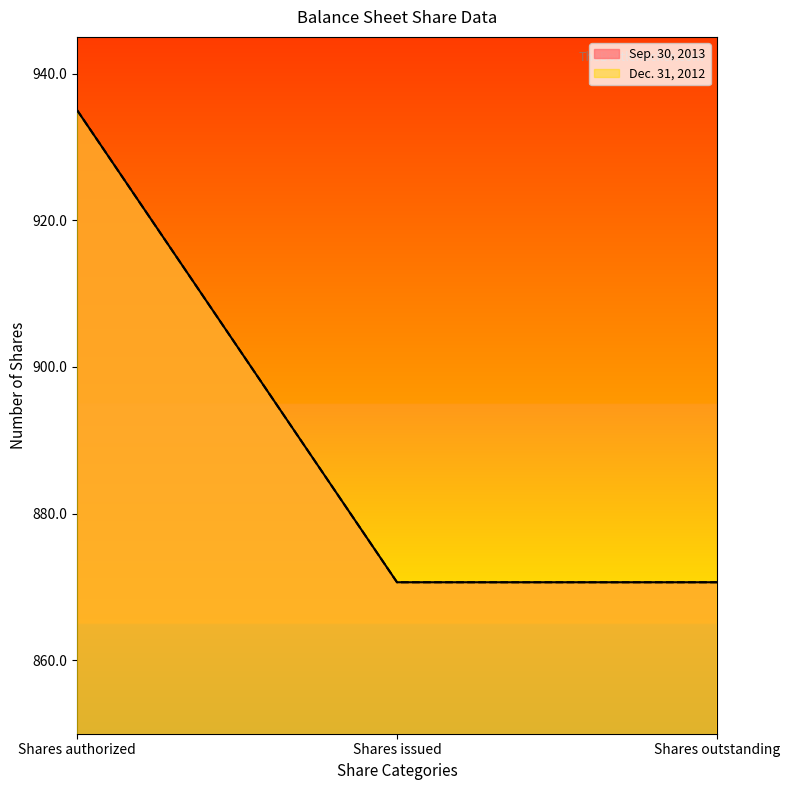

What is the sum of the Sep. 30, 2013 values at Shares outstanding and Shares issued?

1741.3